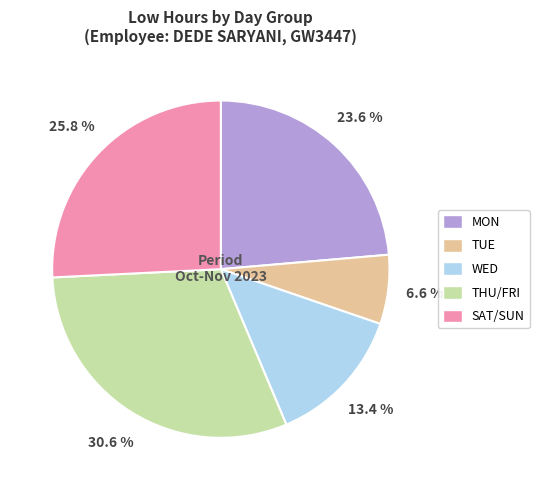

Does any single category account for the majority?

No